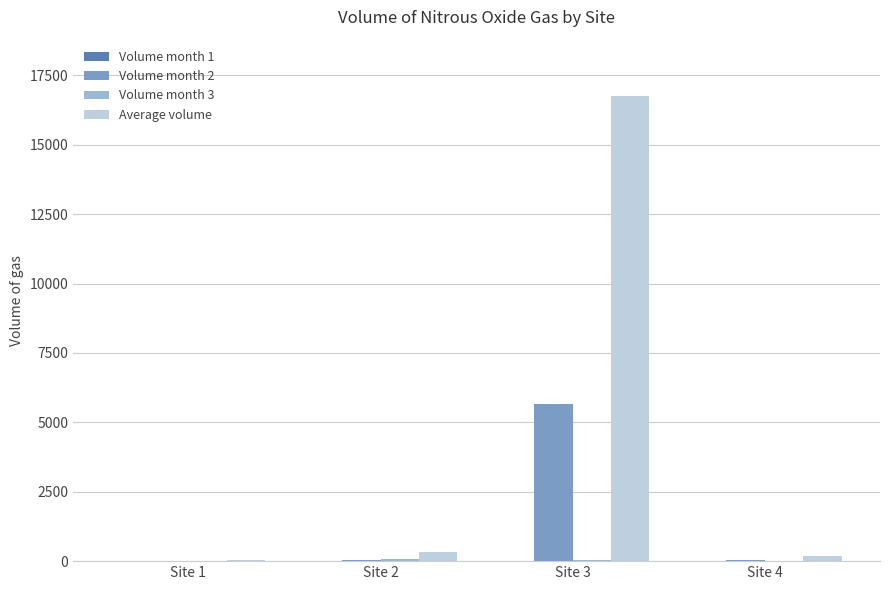

Which series has the largest total across all categories?

Average volume